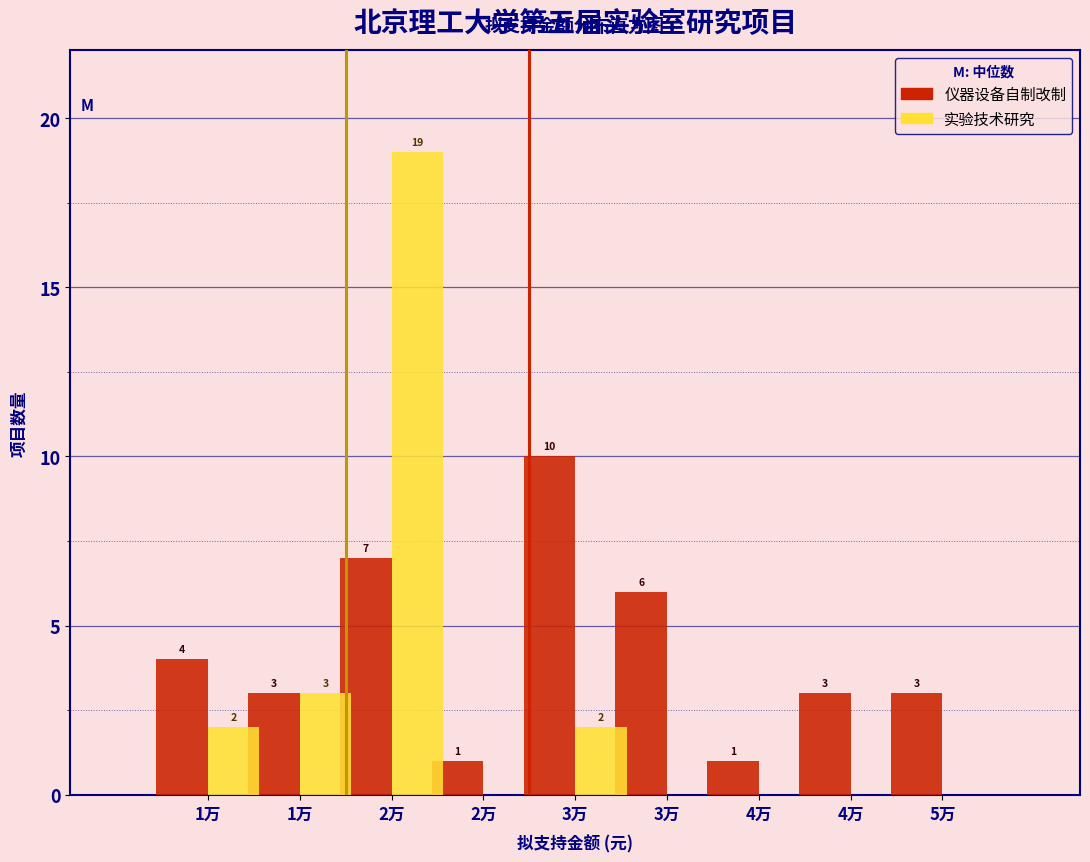

Are the bars grouped side by side (vs. stacked)?

Yes